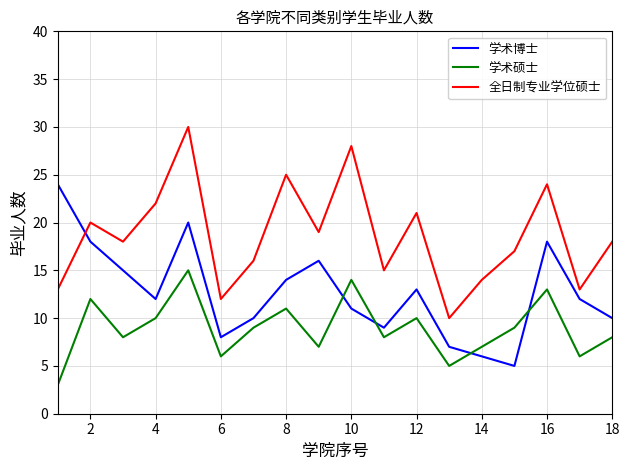

Rank the series by their average value, from highest to lowest.

全日制专业学位硕士, 学术博士, 学术硕士